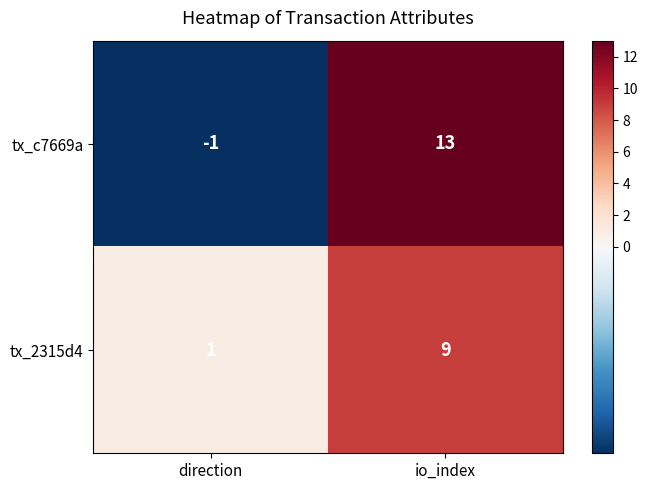

The value of tx_2315d4 at direction is 0. True or false?

False